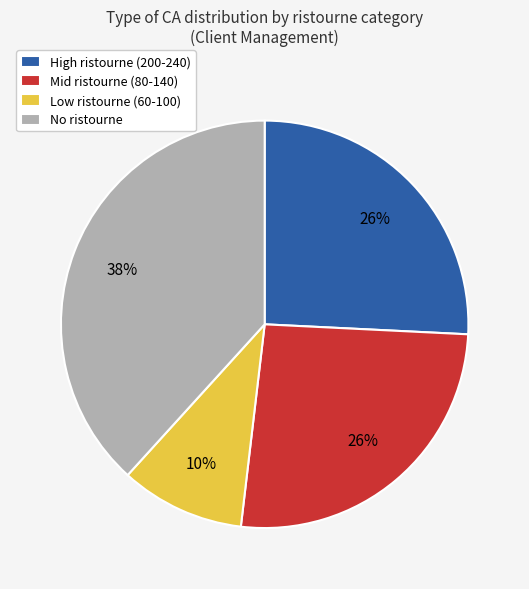

What is the largest slice in the pie chart?

No ristourne